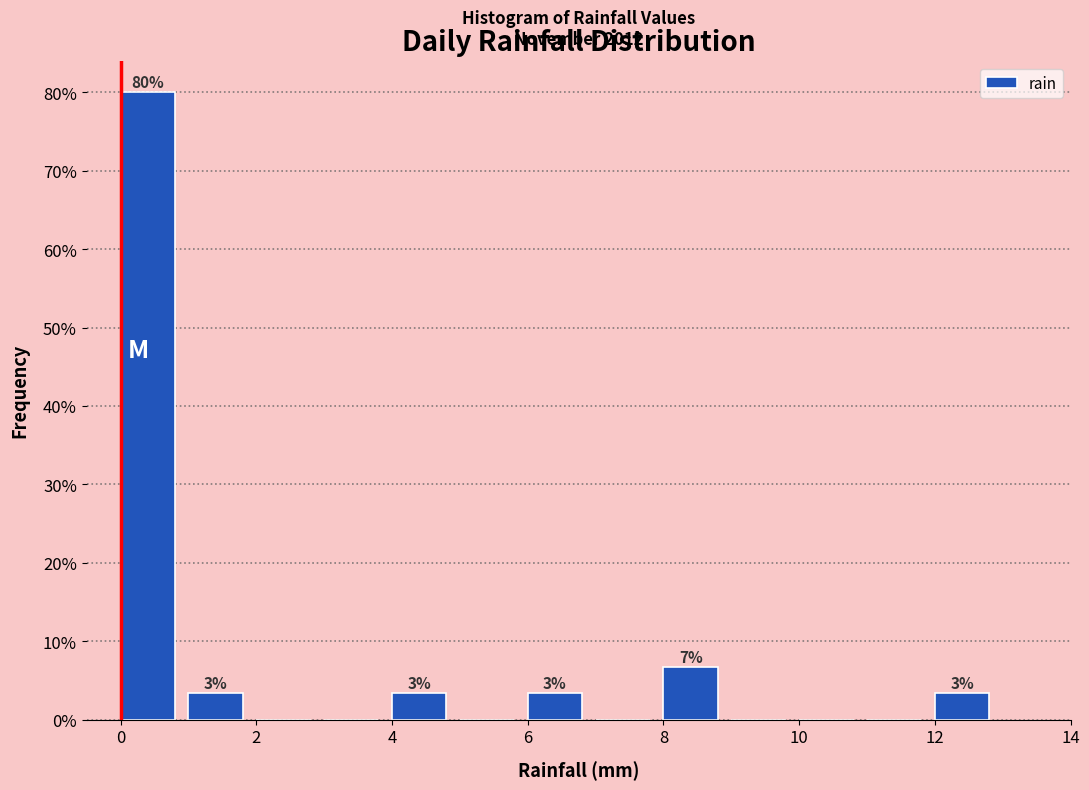

Over which range of the x-axis is the bar tallest?

0 to 1